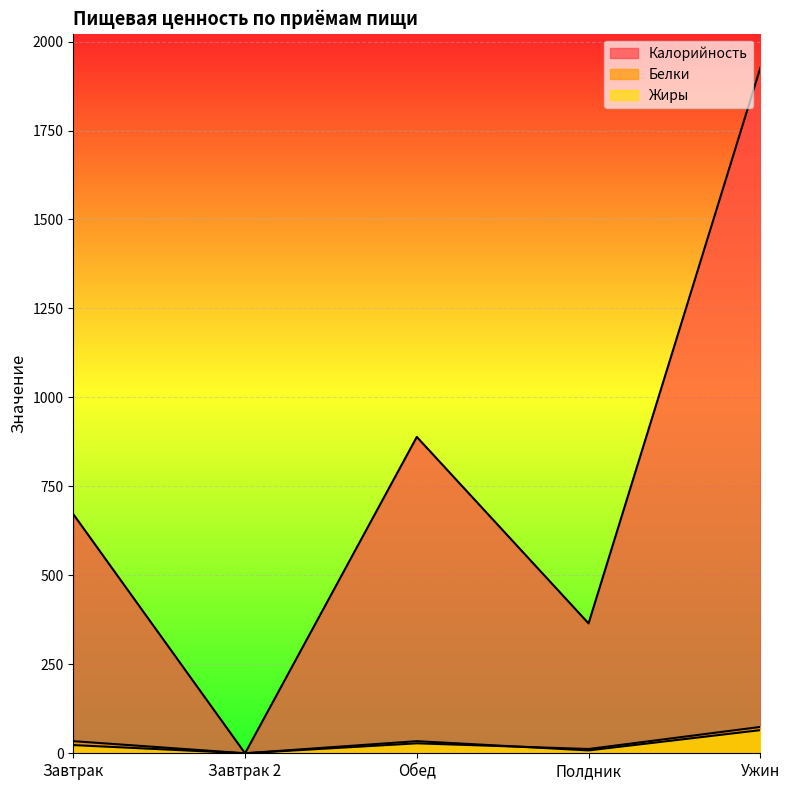

List the labels in order of Жиры value, largest first.

Ужин, Обед, Завтрак, Полдник, Завтрак 2